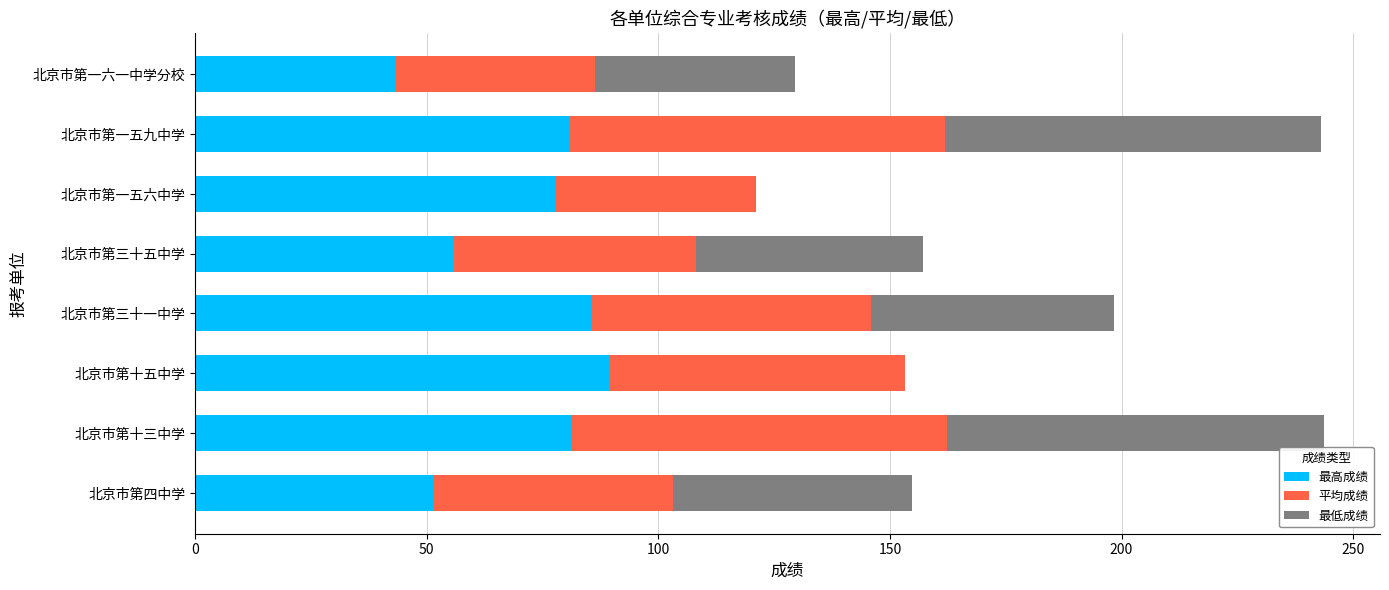

What is the total value across all series at 北京市第四中学?

154.8